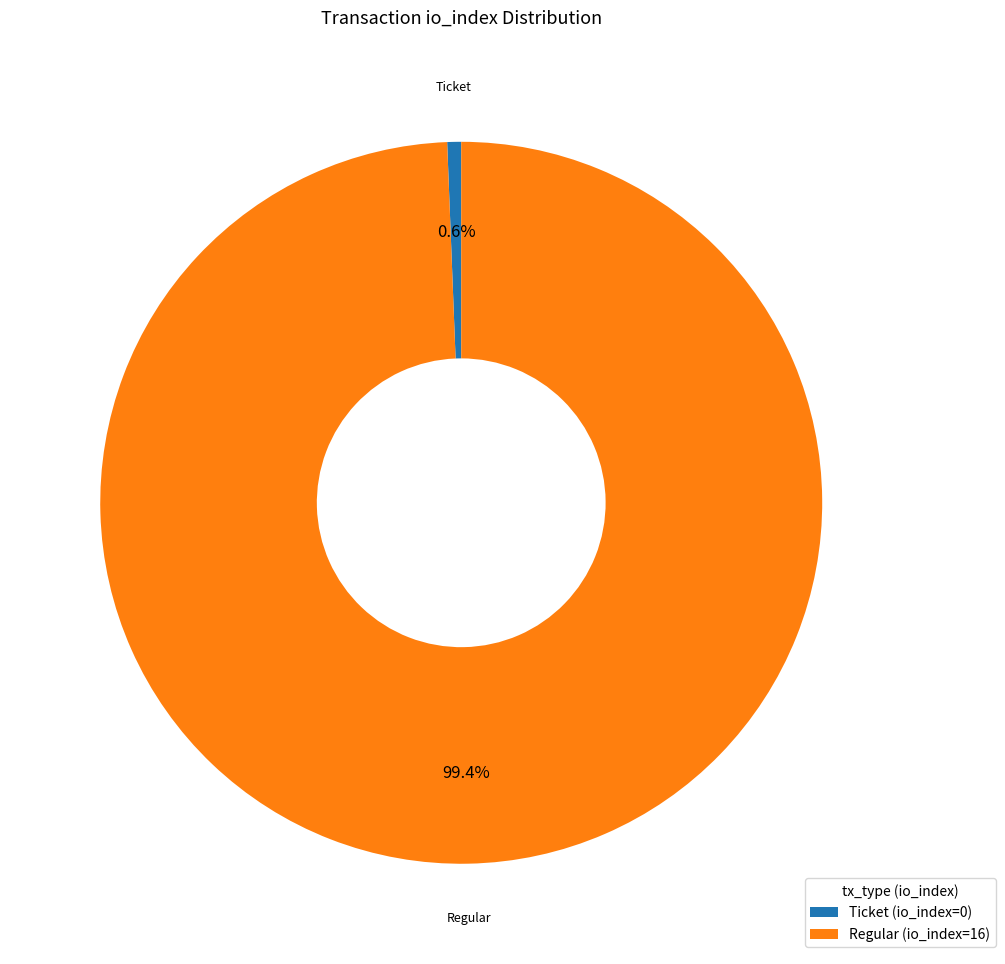

Do Ticket (io_index=0) and Regular (io_index=16) together represent more than half of the pie?

Yes